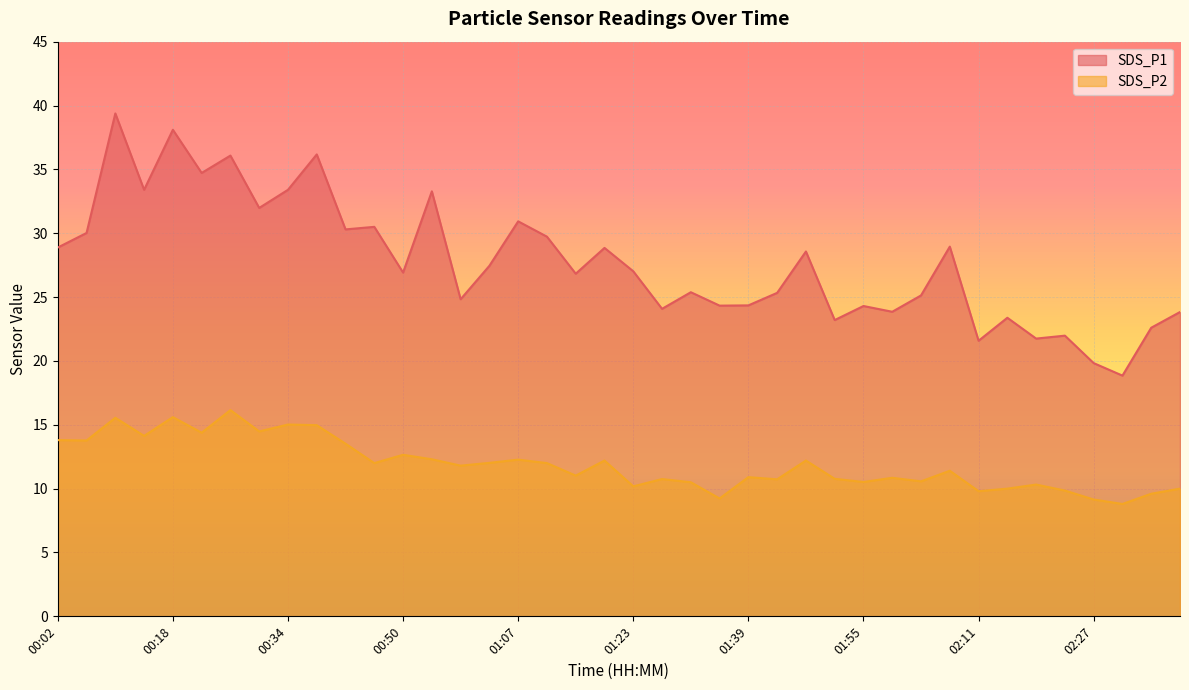

Rank the categories by SDS_P2 value from lowest to highest.

02:31, 02:27, 01:35, 02:35, 02:11, 02:23, 02:15, 02:39, 01:23, 02:19, 01:31, 01:55, 02:03, 01:43, 01:27, 01:51, 01:59, 01:39, 01:15, 02:07, 00:58, 00:46, 01:11, 01:02, 01:19, 01:47, 01:07, 00:54, 00:50, 00:42, 00:06, 00:02, 00:14, 00:22, 00:30, 00:38, 00:34, 00:10, 00:18, 00:26